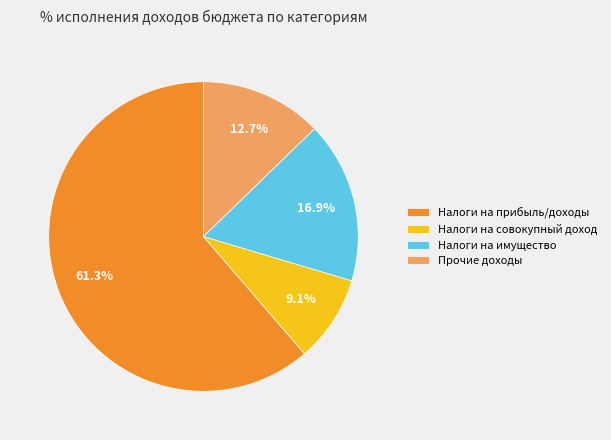

Rank the categories by value from highest to lowest.

Налоги на прибыль/доходы, Налоги на имущество, Прочие доходы, Налоги на совокупный доход